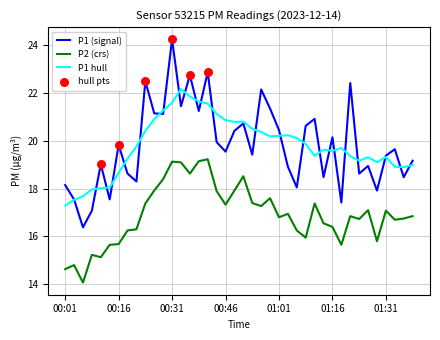

Rank the series by their maximum value, from highest to lowest.

P1 (signal), P1 hull, P2 (crs)